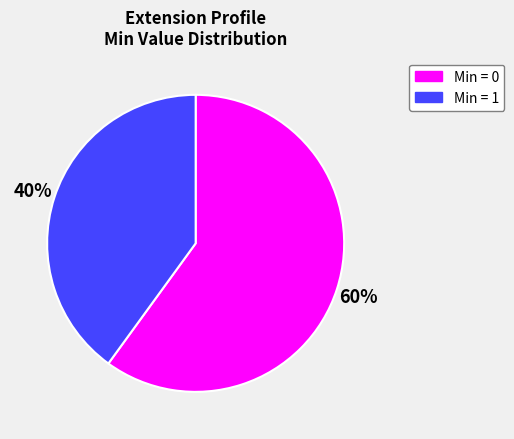

Is the sum of Min = 1 and Min = 0 greater than half?

Yes